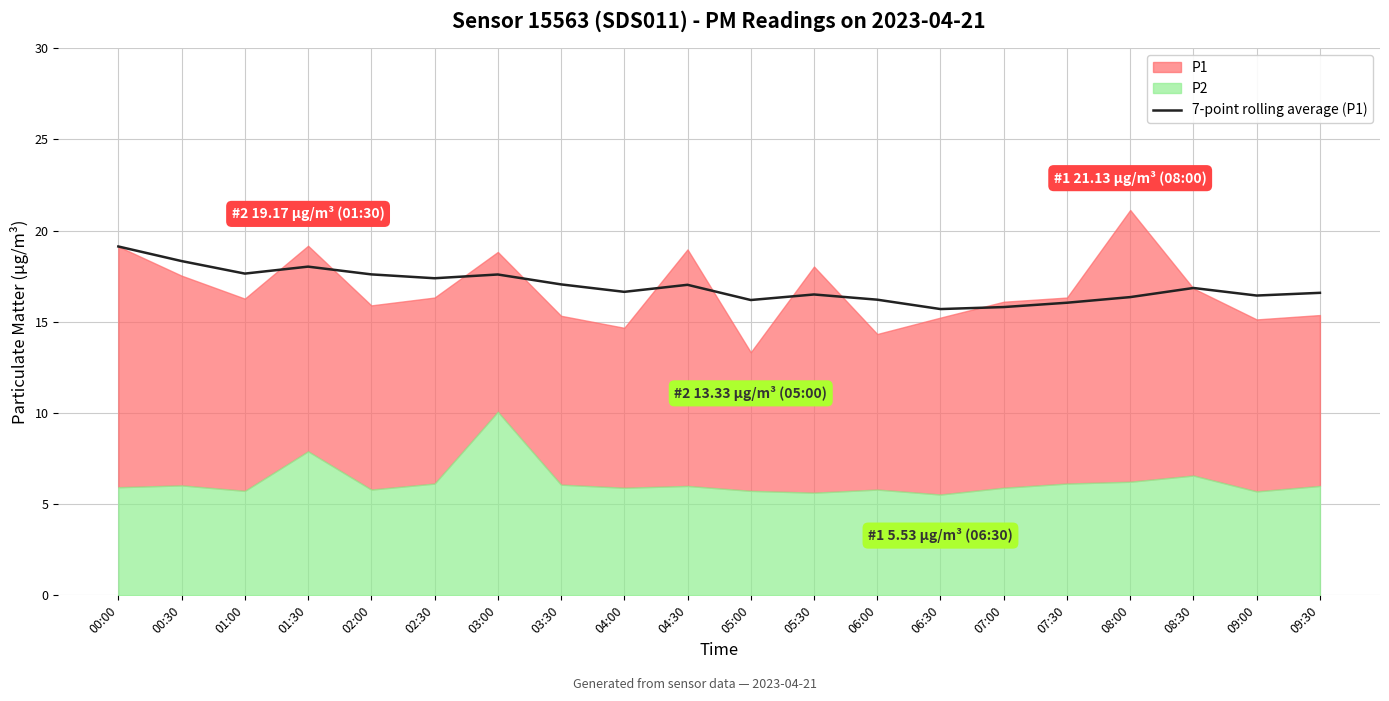

The value of 7-point rolling average (P1) at 00:30 is 18.3. True or false?

True